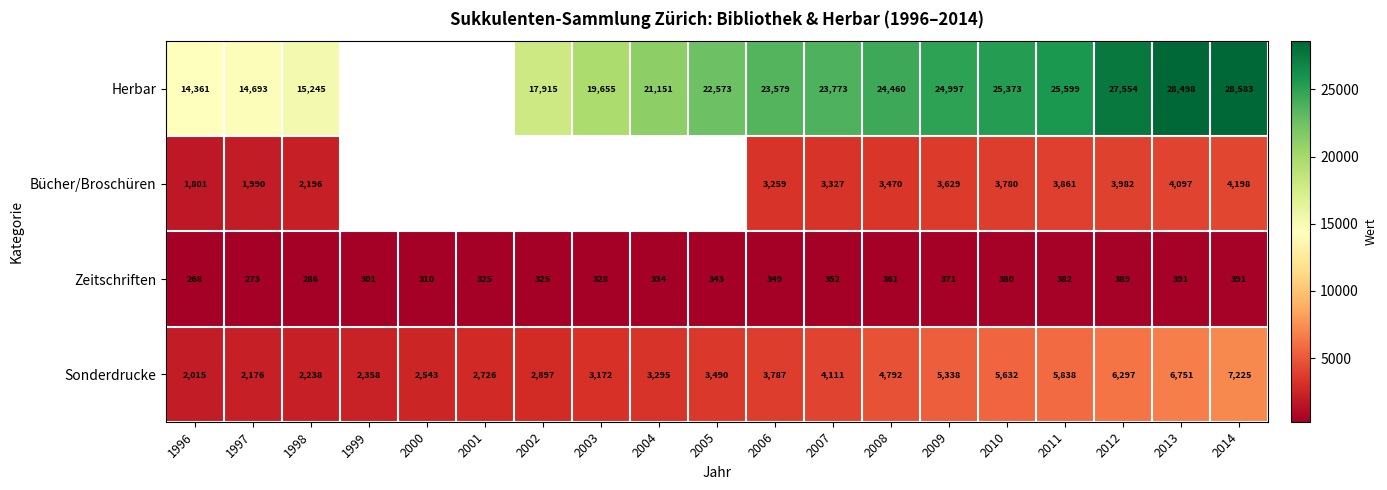

Where is Zeitschriften nearest to the value 329?

2003